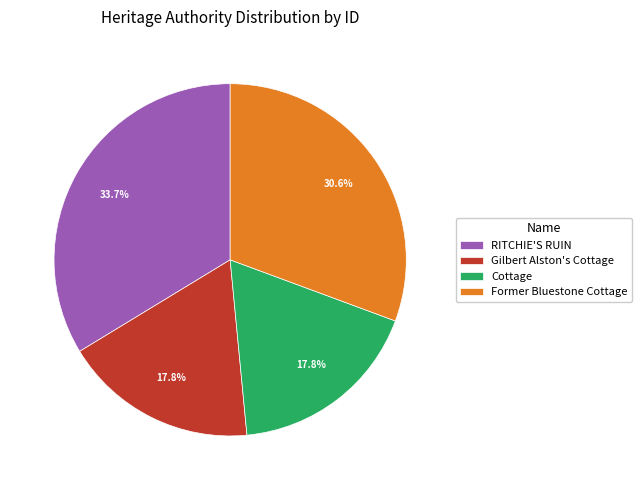

Which has a higher value, Cottage or Former Bluestone Cottage?

Former Bluestone Cottage